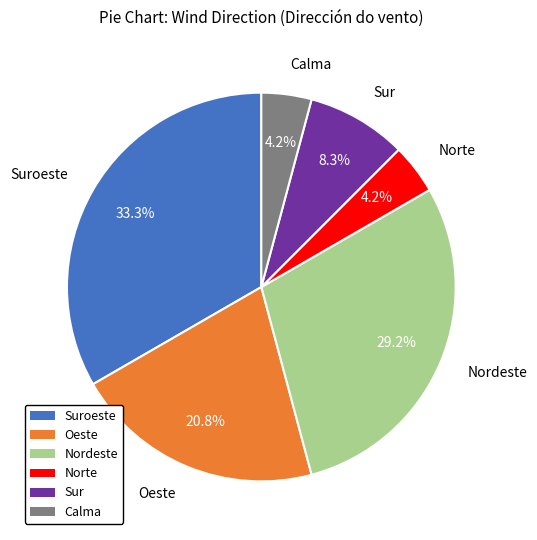

Is there any slice that represents more than half of the pie?

No